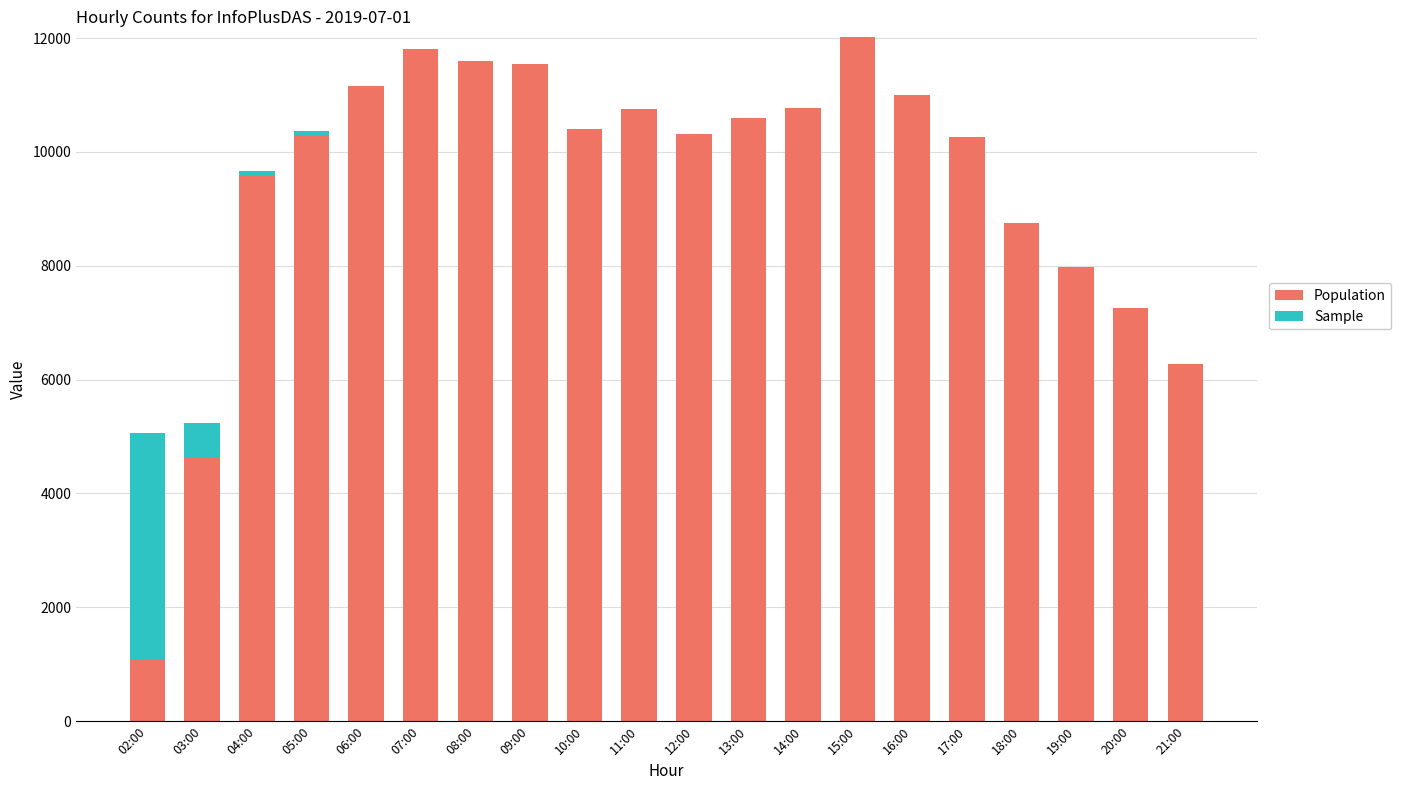

At which label is Population closest to 6543?

21:00